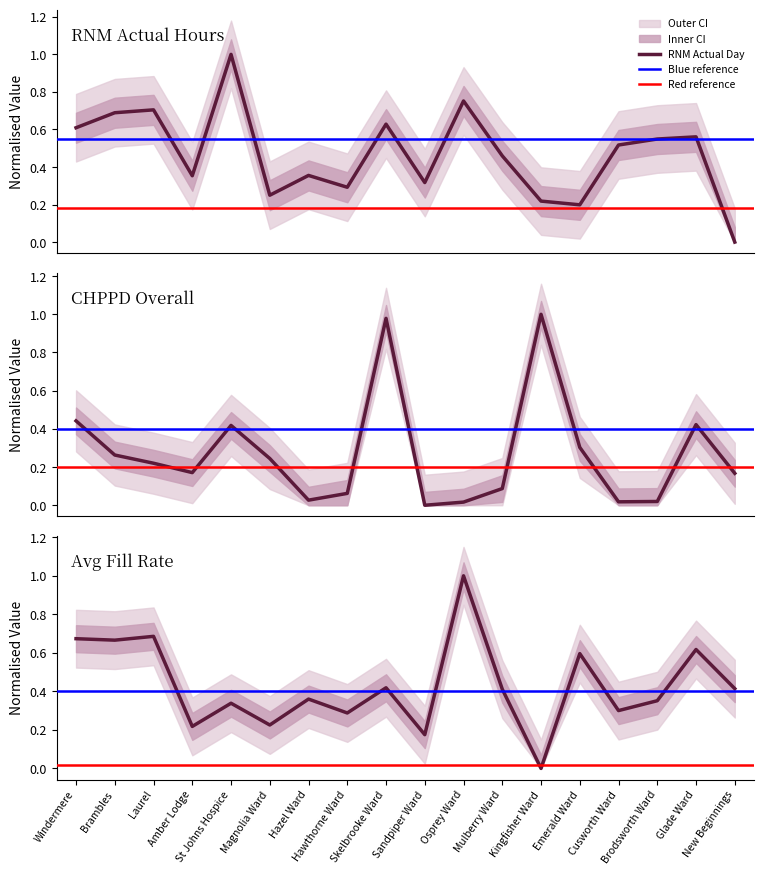

How many data points in RNM_Actual_Day are above 0?

17